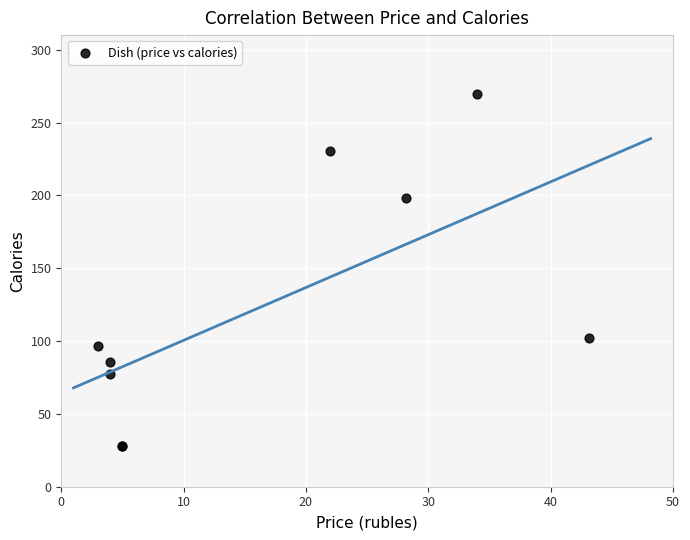

What Y value in the scatter plot is closest to 148?

101.9